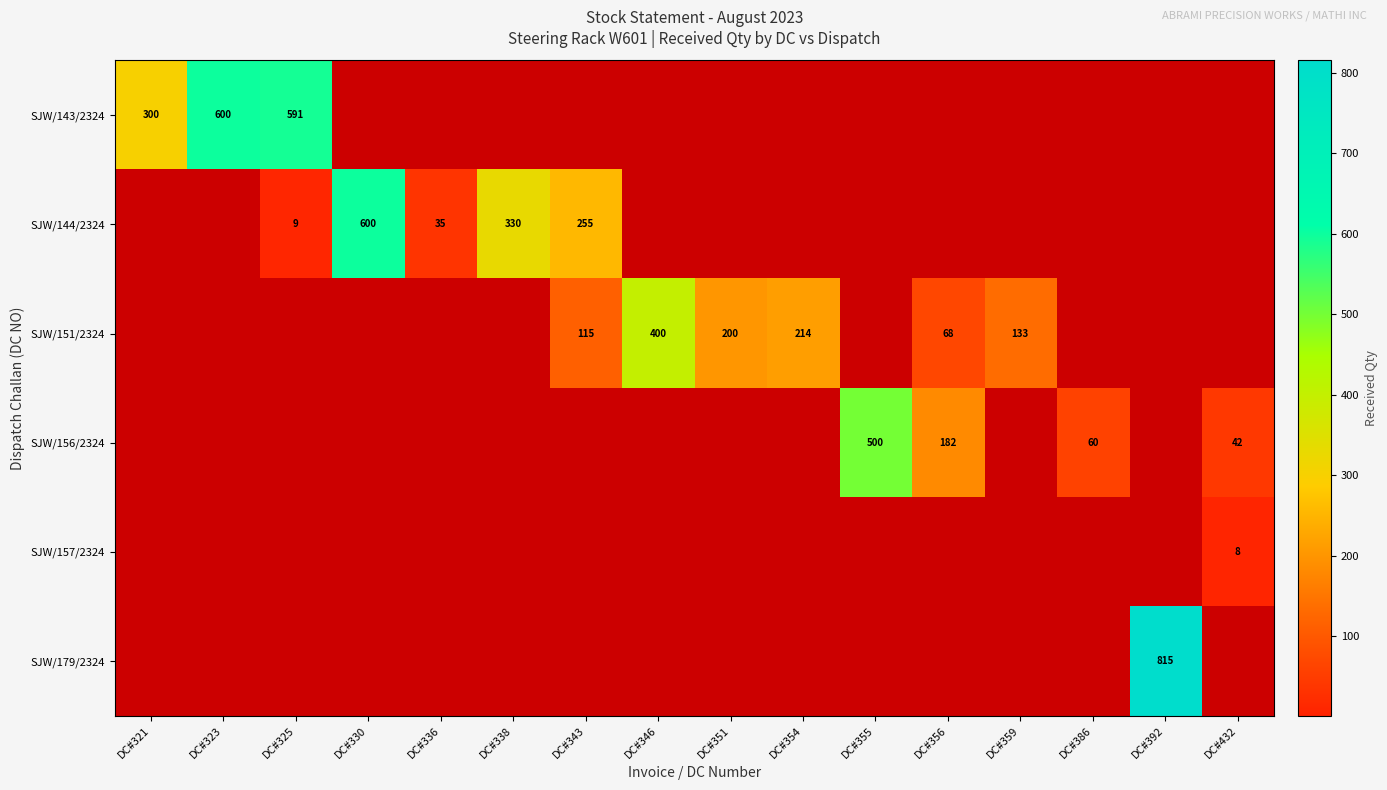

The SJW/179/2324 series shows 0 at DC#355. True or false?

True